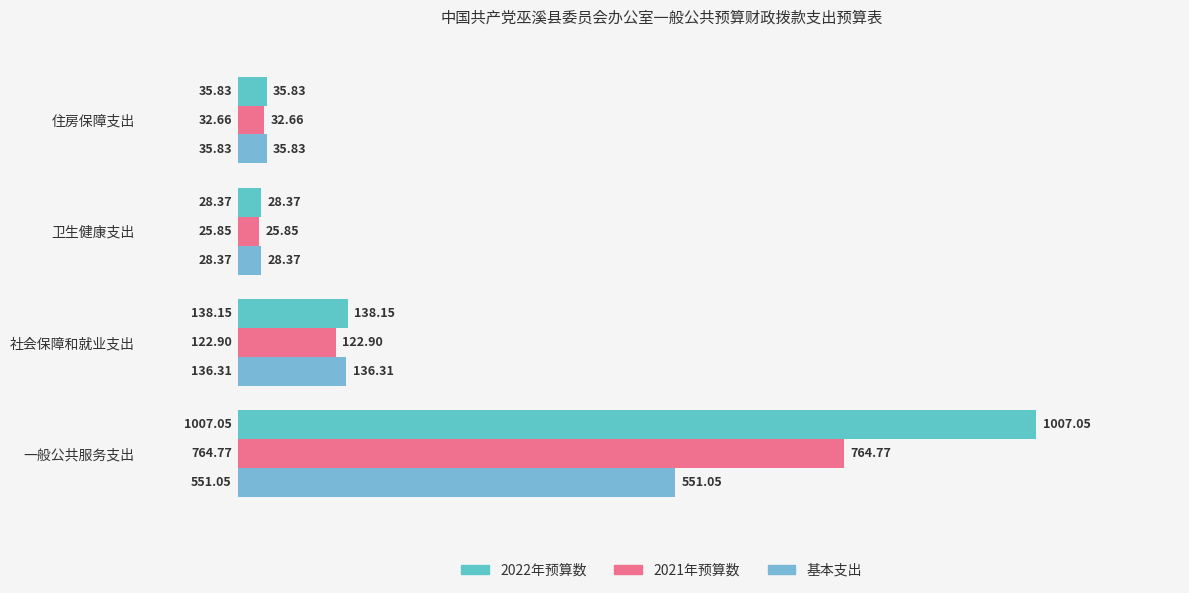

How many data points does each series have?

4